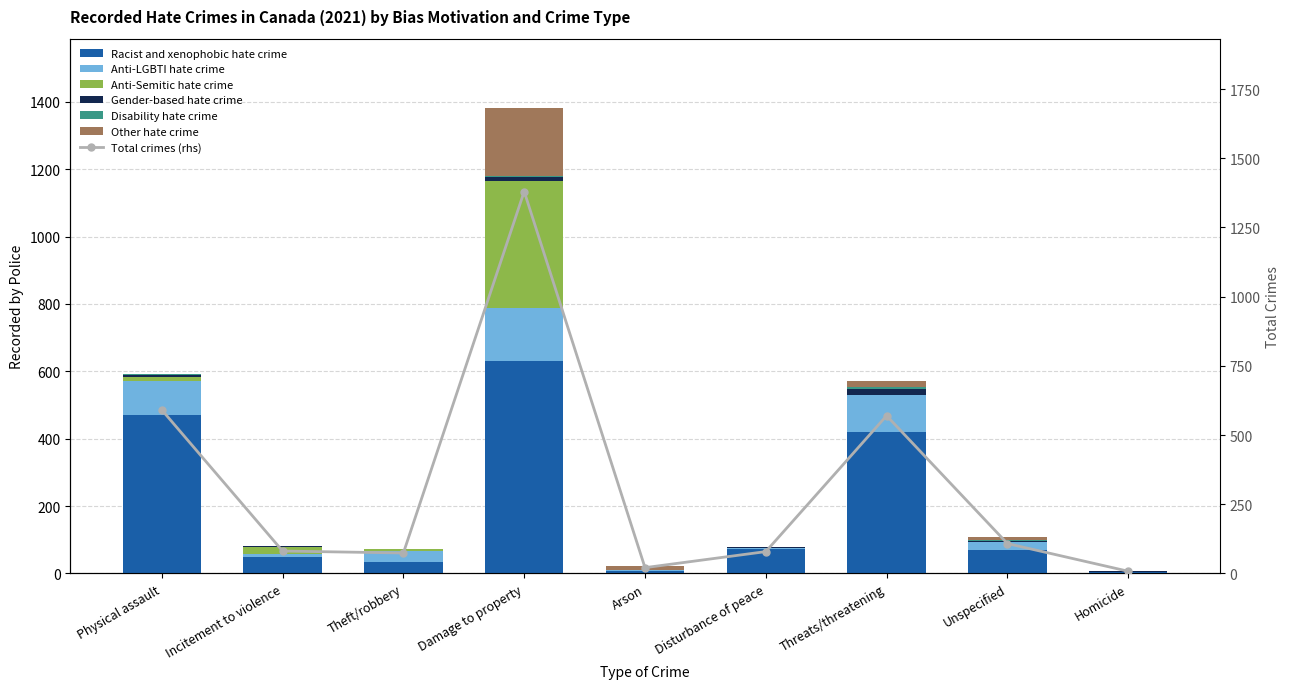

How many categories are shown in the chart?

9